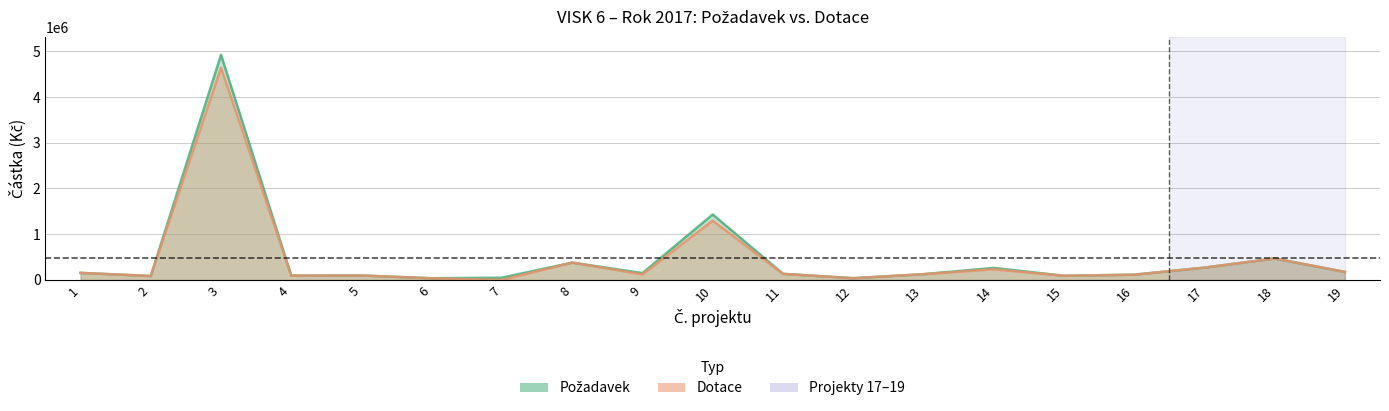

How many interior local valleys does the Požadavek series have?

6